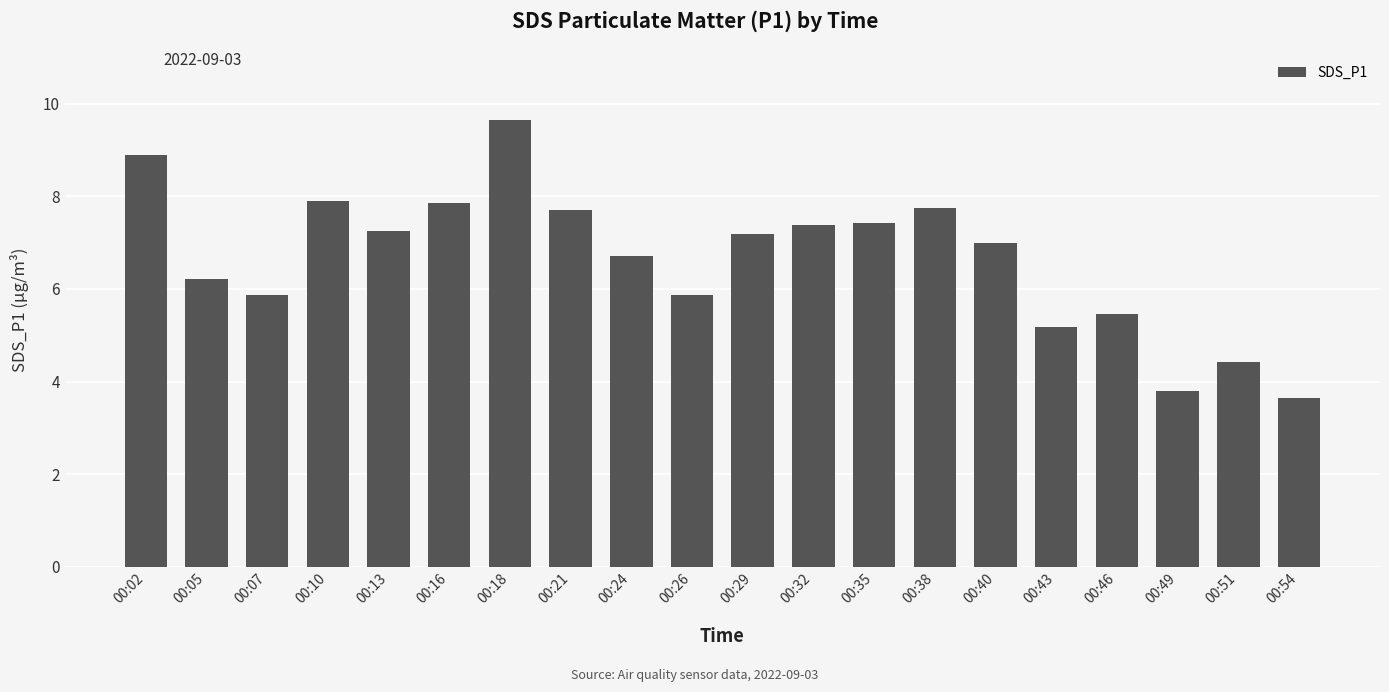

The chart shows a value of 3.1 at 00:10. True or false?

False